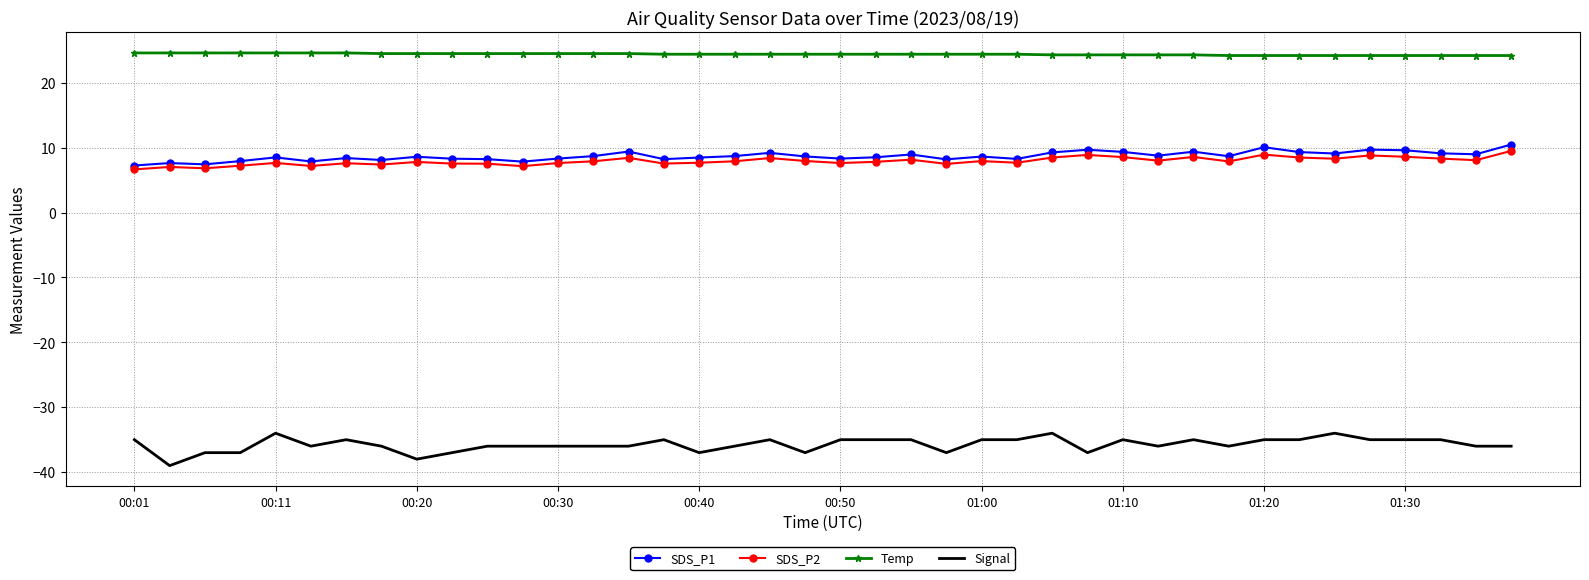

What is the greatest value displayed?

24.6